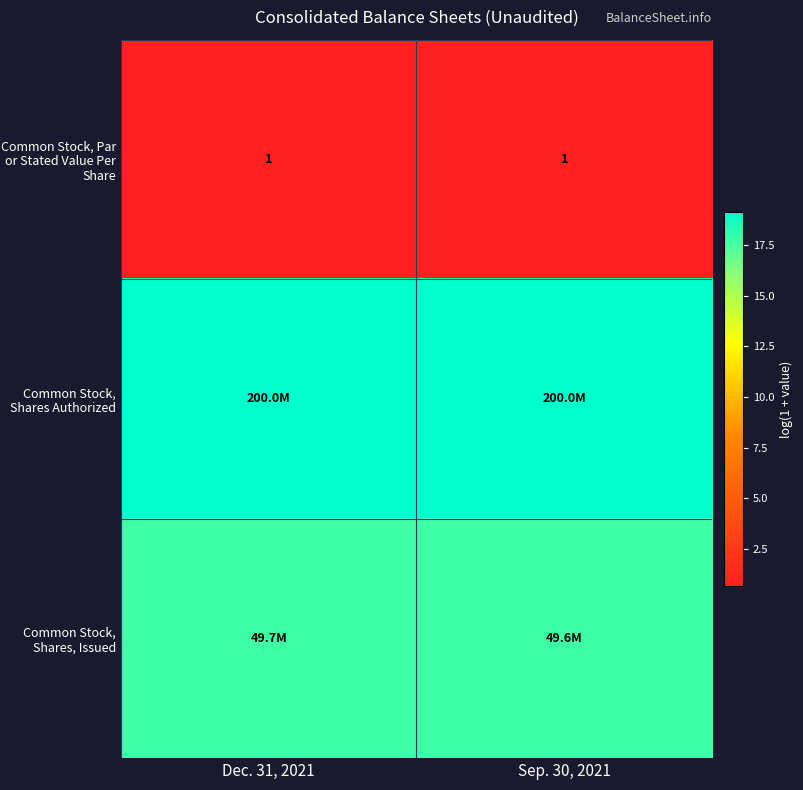

Which category has the highest value across all series?

Dec. 31, 2021